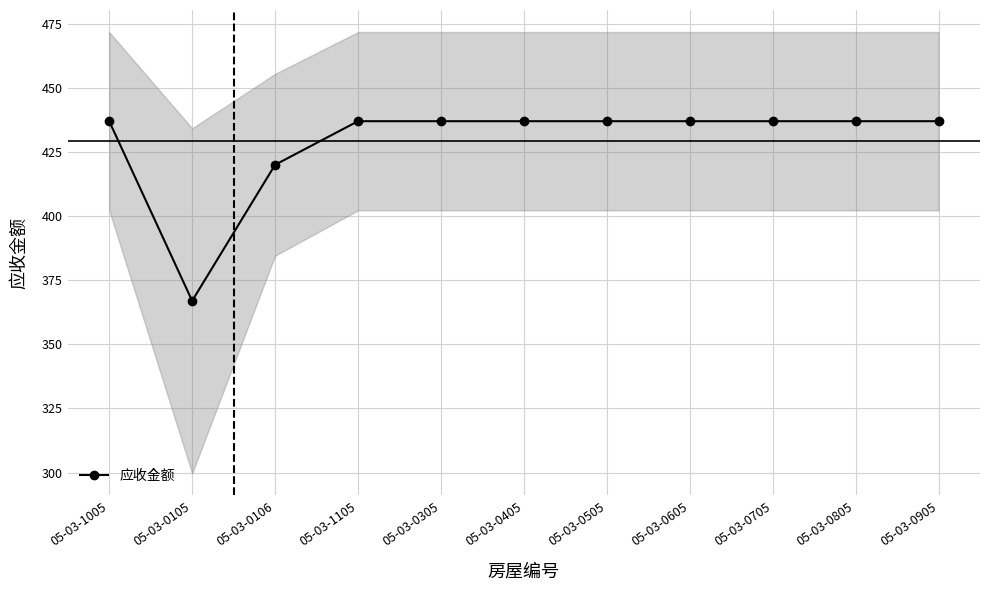

Is it true that the value at 05-03-1005 is 779.7?

False